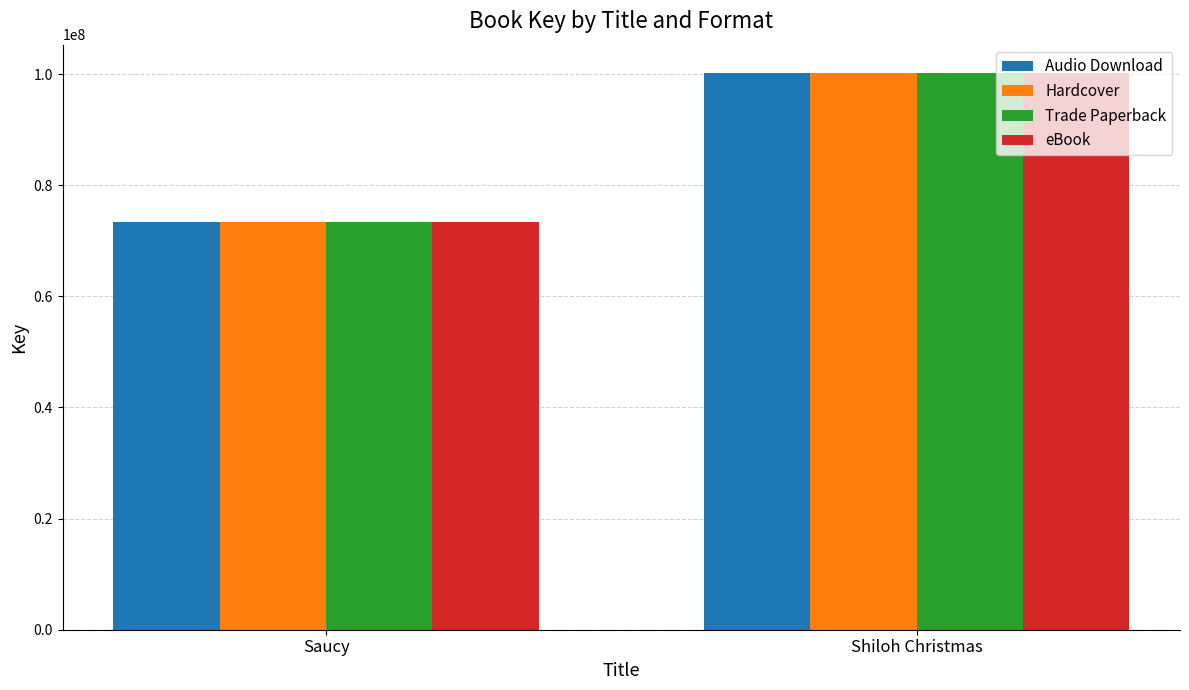

Does the chart contain any negative values?

No